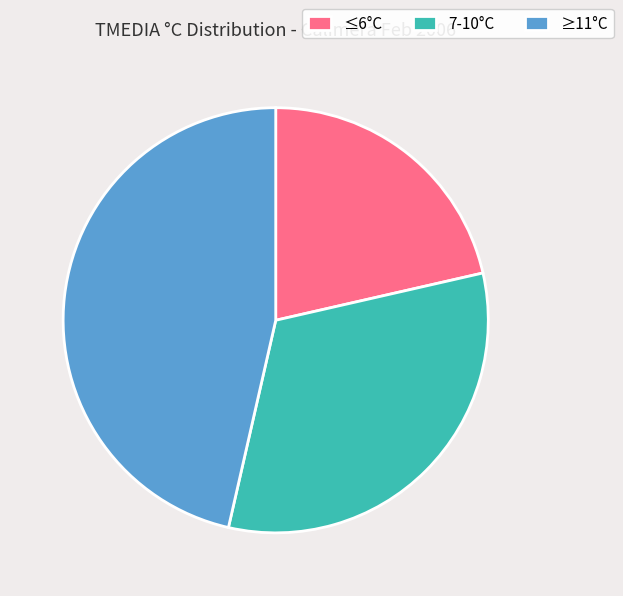

Is it true that 7-10°C is 45% of the pie?

False